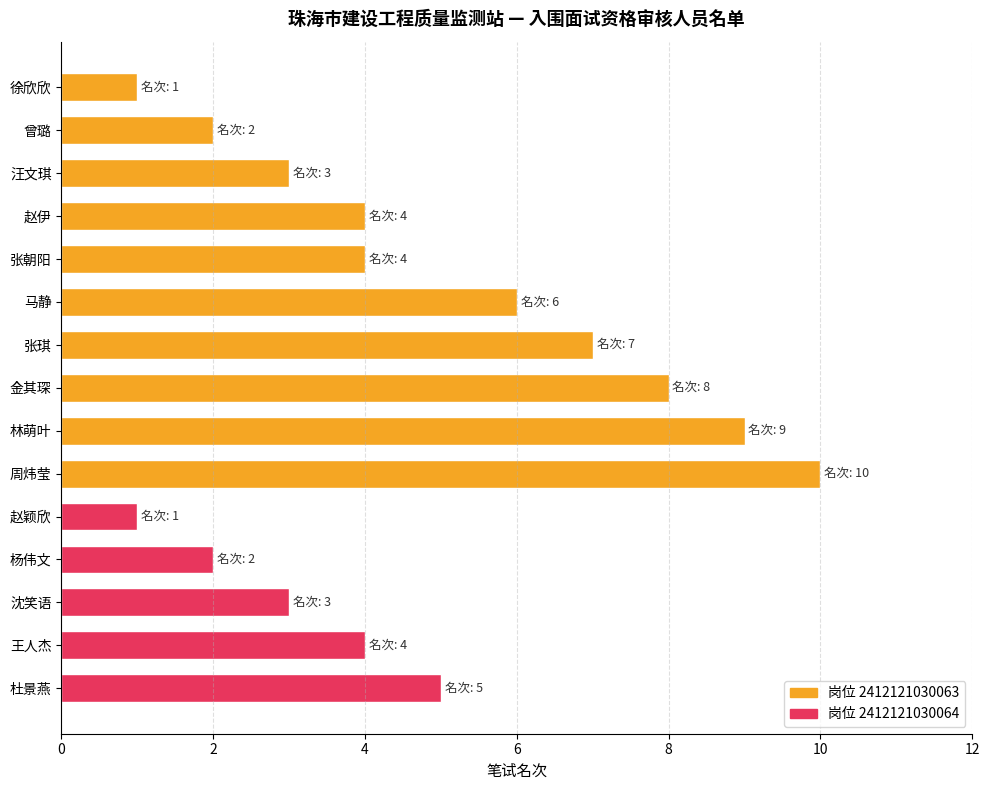

What is the label of the 6th bar from the top?

马静